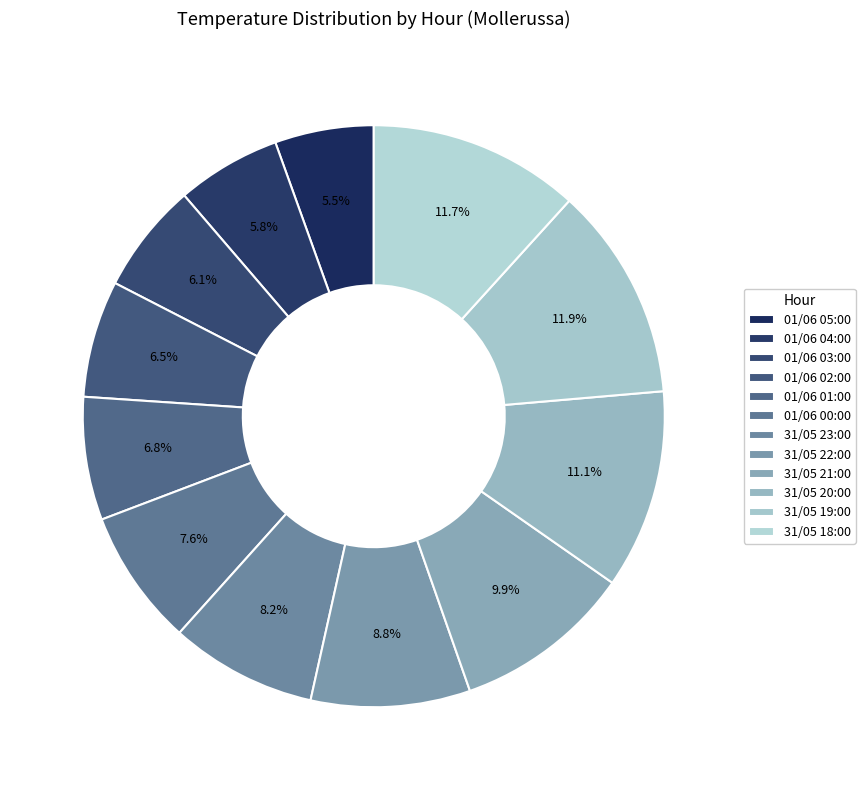

What is the total percentage of 01/06 01:00 and 31/05 23:00?

15.0%